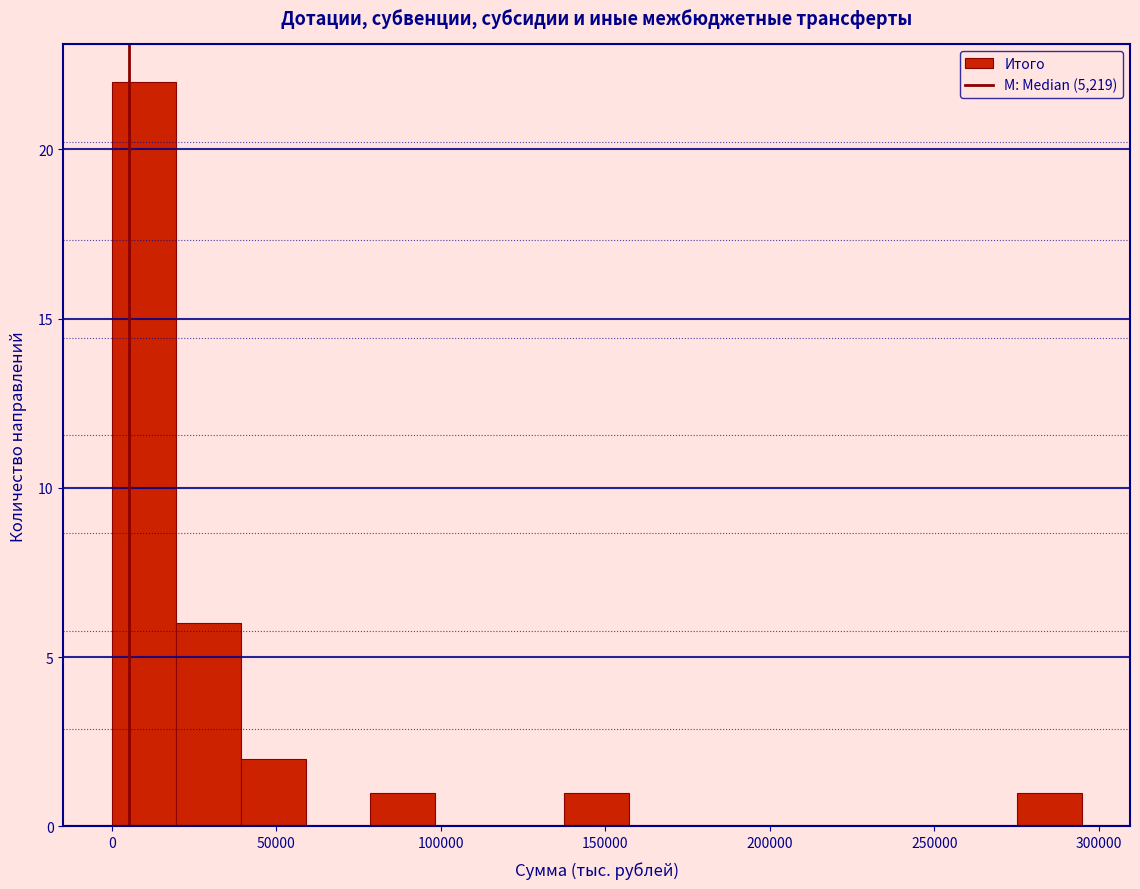

Around what value on the x-axis is the tallest bar? Give the approximate position of its centre, as read against the axis.

10000